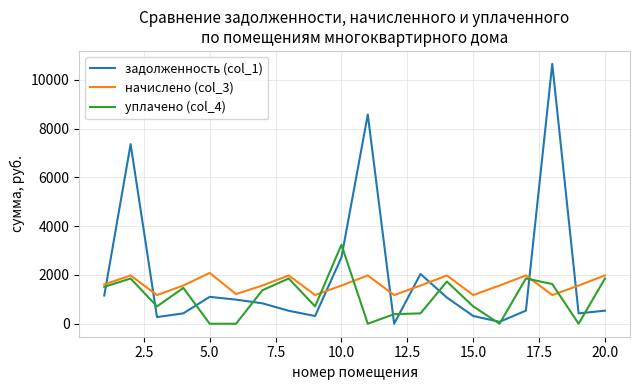

Which series has the largest range (max minus min)?

задолженность (col_1)